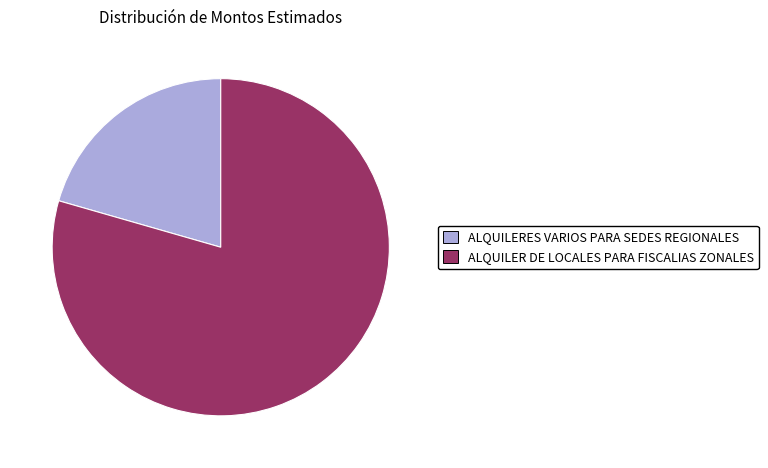

Is ALQUILER DE LOCALES PARA FISCALIAS ZONALES the majority of the pie?

Yes